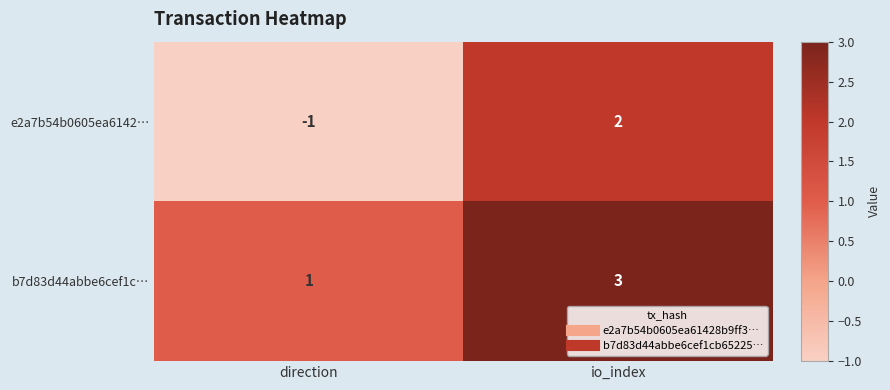

Count the number of data series in this chart.

2